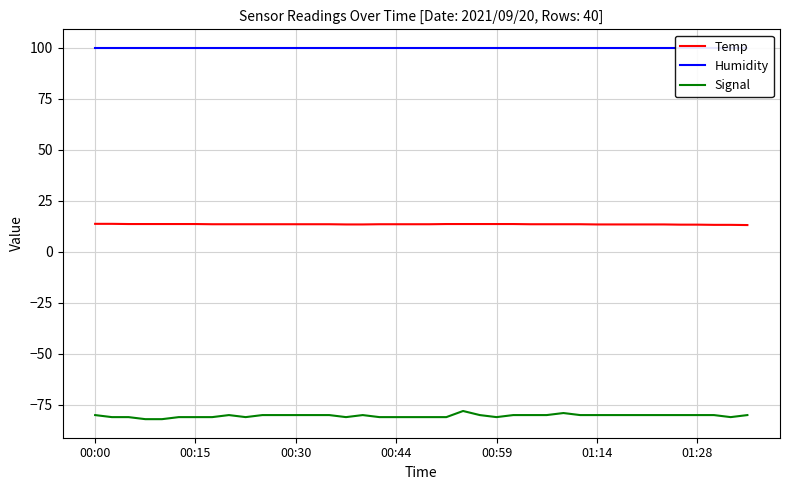

True or false: Temp and Humidity cross at least once.

False